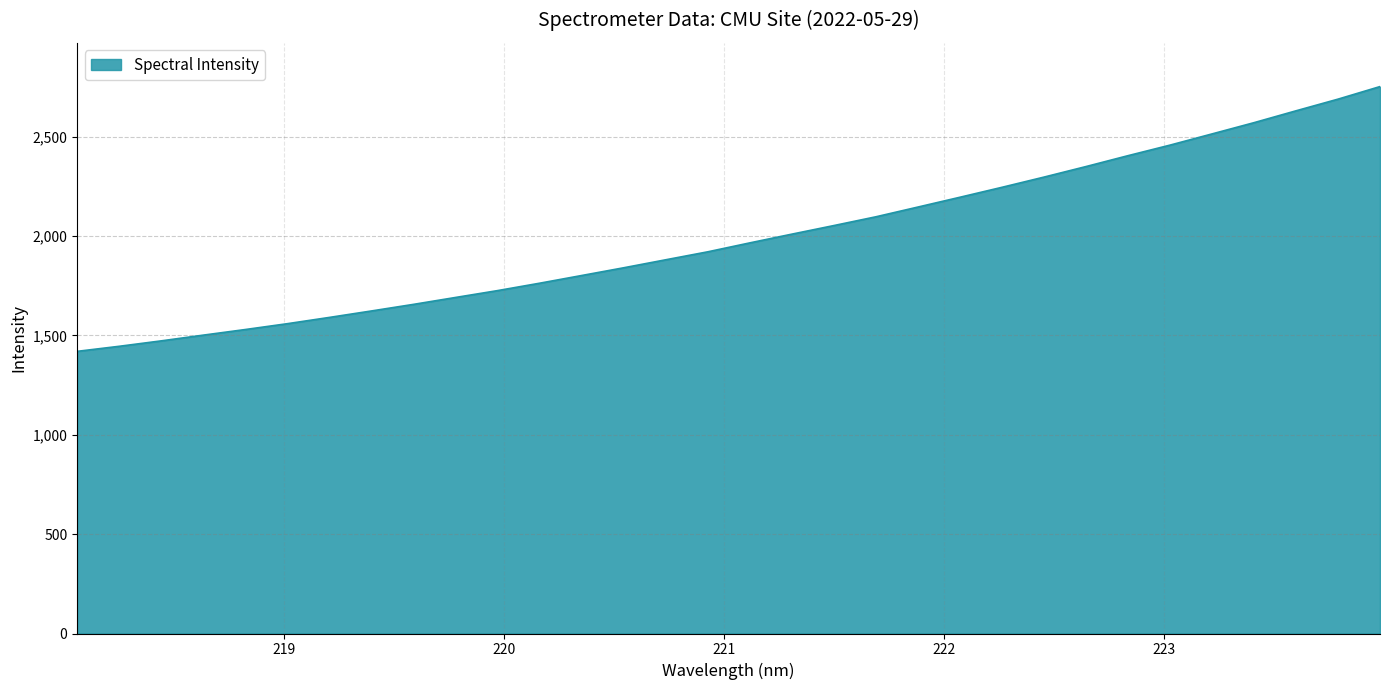

What is the difference between the maximum and minimum values?

1331.9